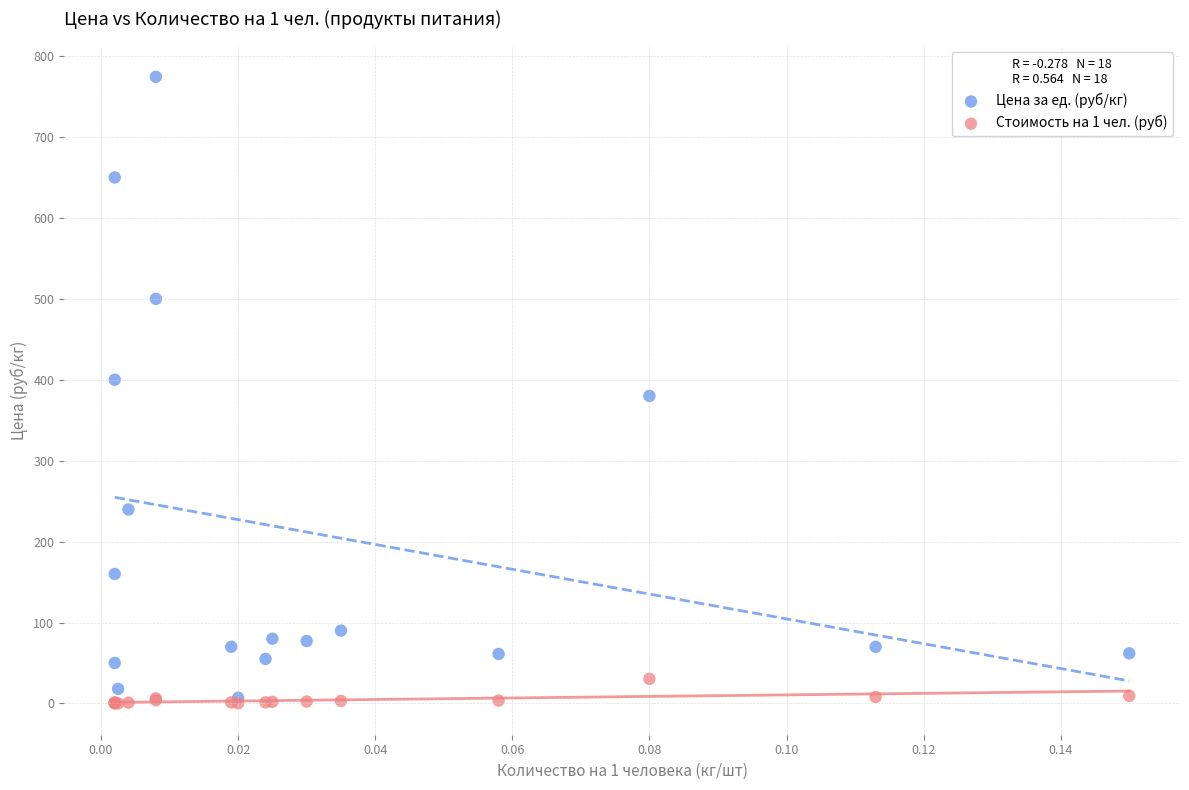

What are all the series names shown in the legend?

Цена за ед. (руб/кг), Стоимость на 1 чел. (руб)